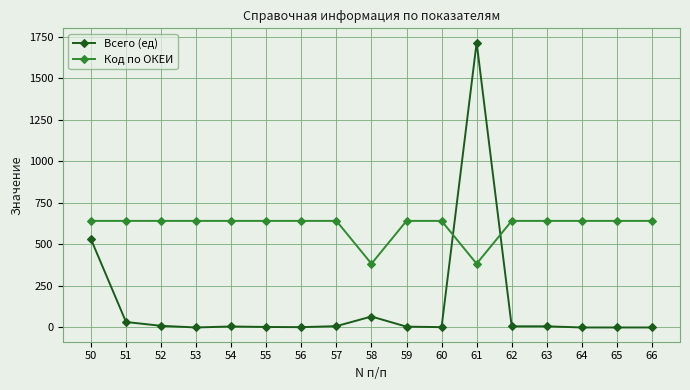

Is it true that Код по ОКЕИ equals 642 at 57?

True